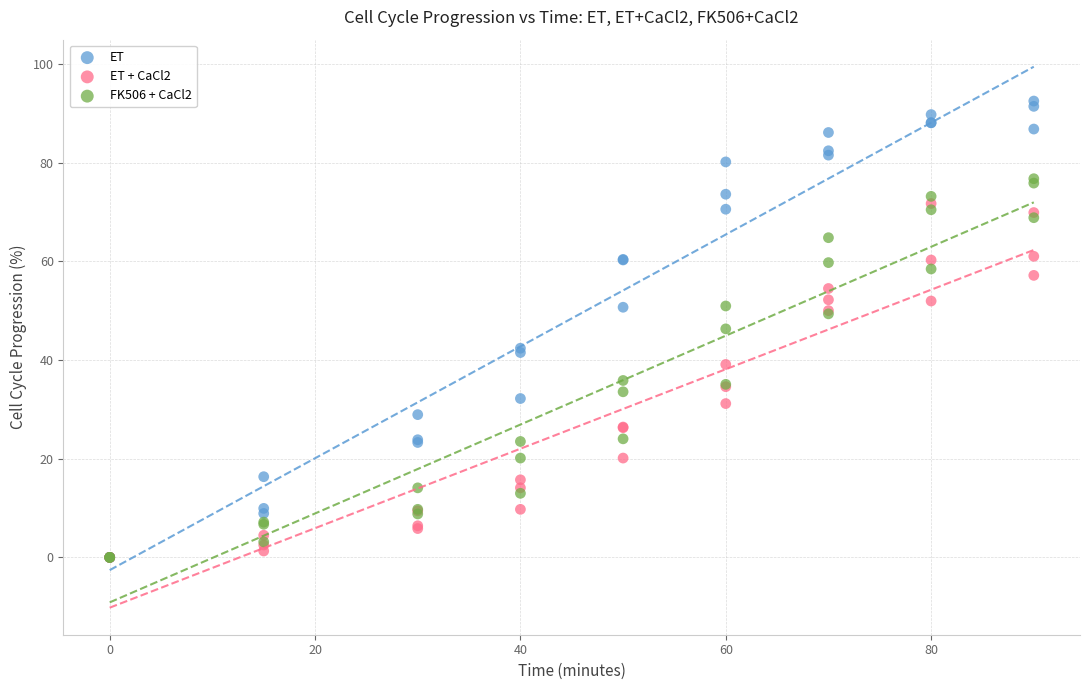

What are all the series names shown in the legend?

ET, ET + CaCl2, FK506 + CaCl2